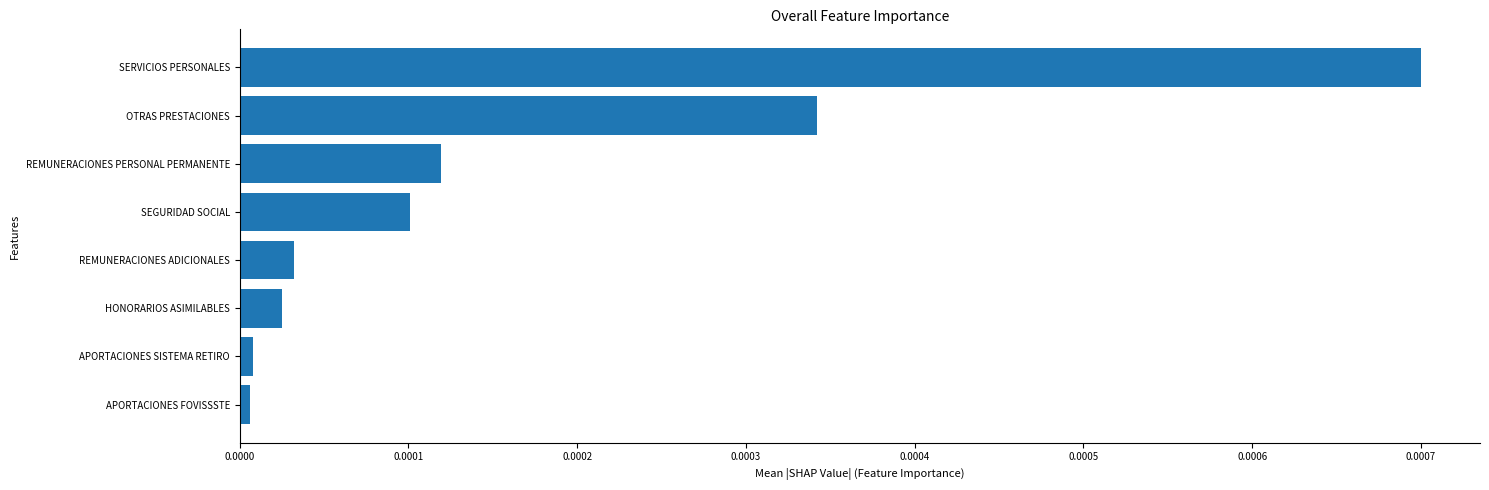

The chart shows a value of 0.0 at SERVICIOS PERSONALES. True or false?

True